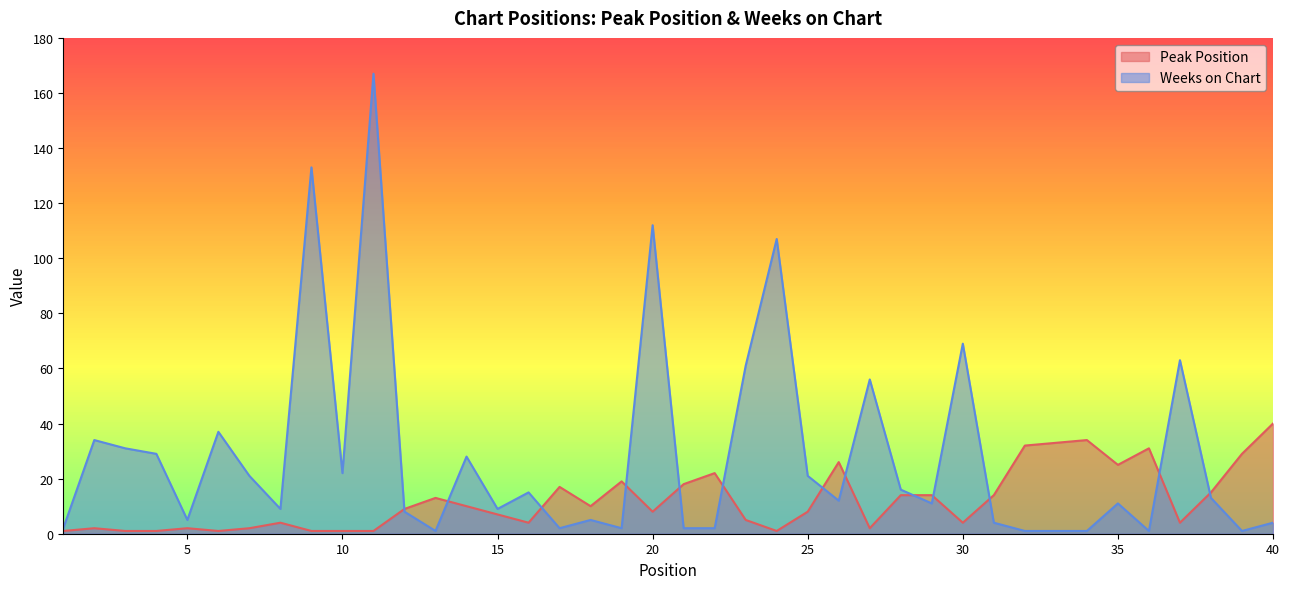

What is the greatest value displayed?

167